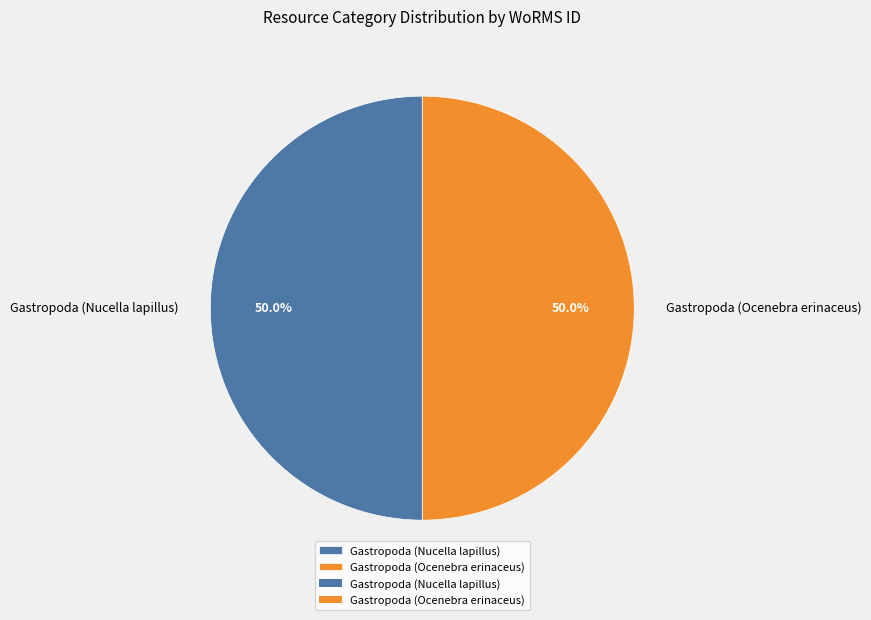

What portion of the pie excludes Gastropoda (Nucella lapillus)?

50.0%